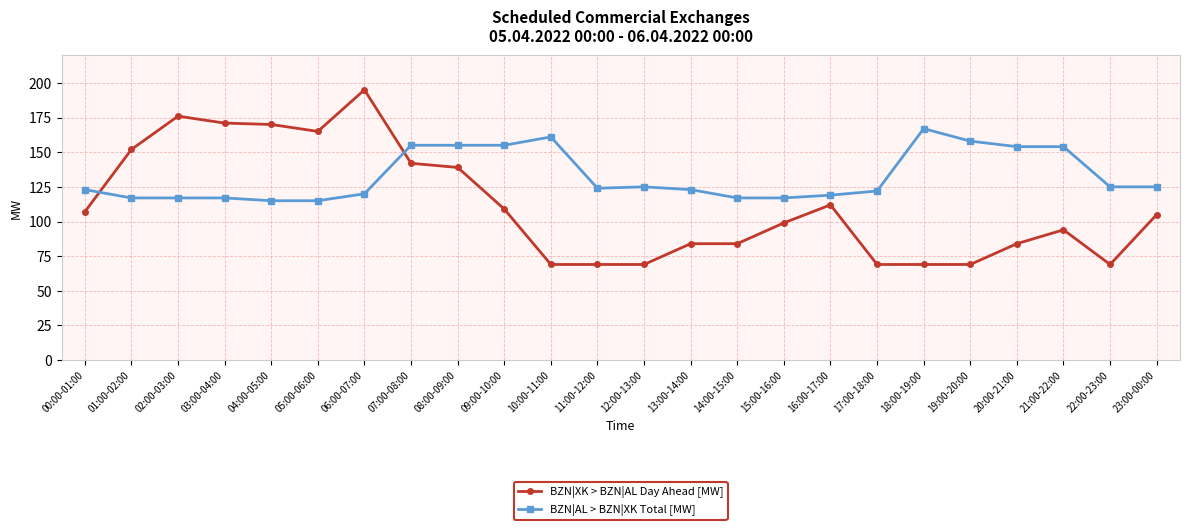

Rank the series at 09:00-10:00 from highest to lowest value.

BZN|AL > BZN|XK Total [MW], BZN|XK > BZN|AL Day Ahead [MW]